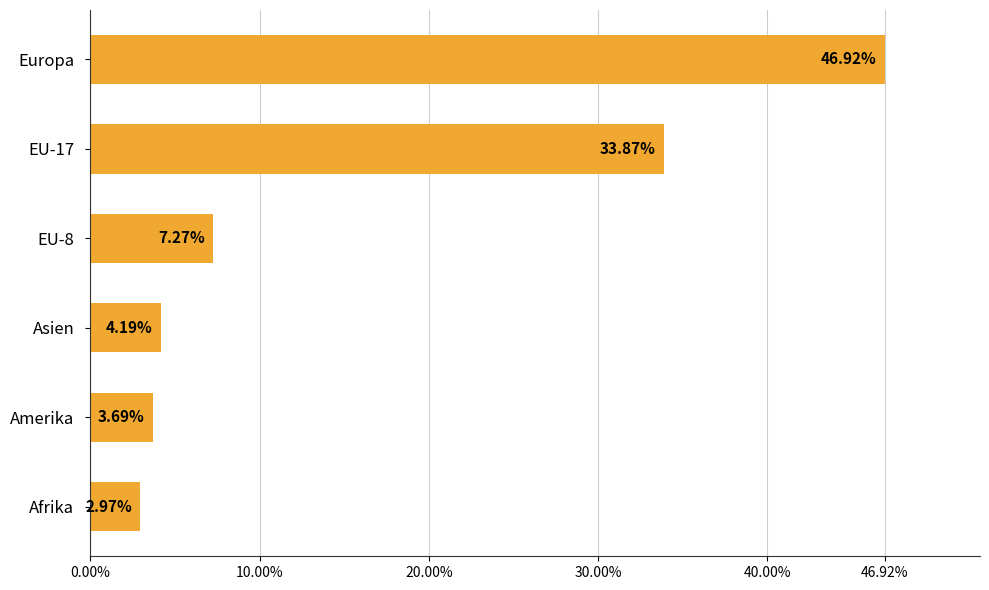

Does the chart contain any negative values?

No